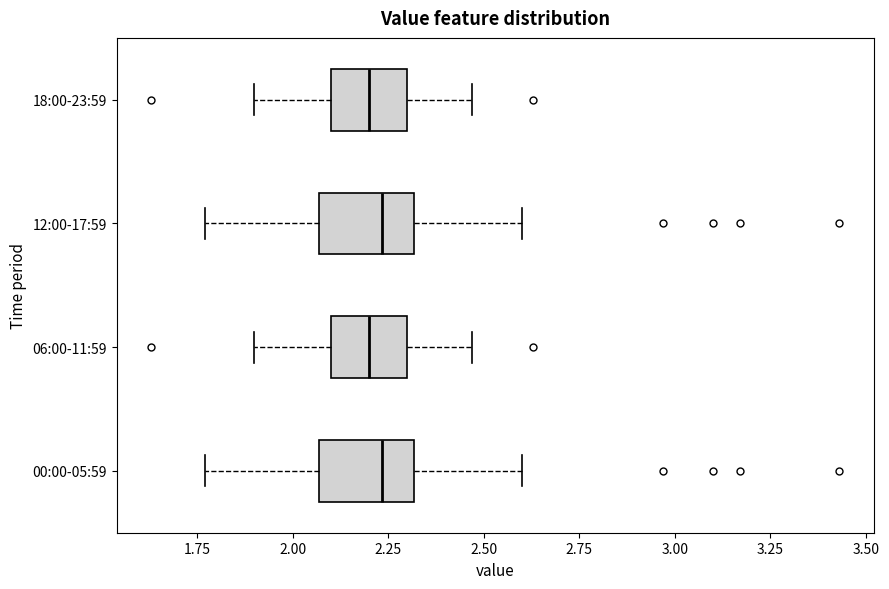

Where does the median line of the box for 06:00-11:59 sit on the x-axis? The values are not printed on the chart, so give them approximately, as read against the axis.

2.20